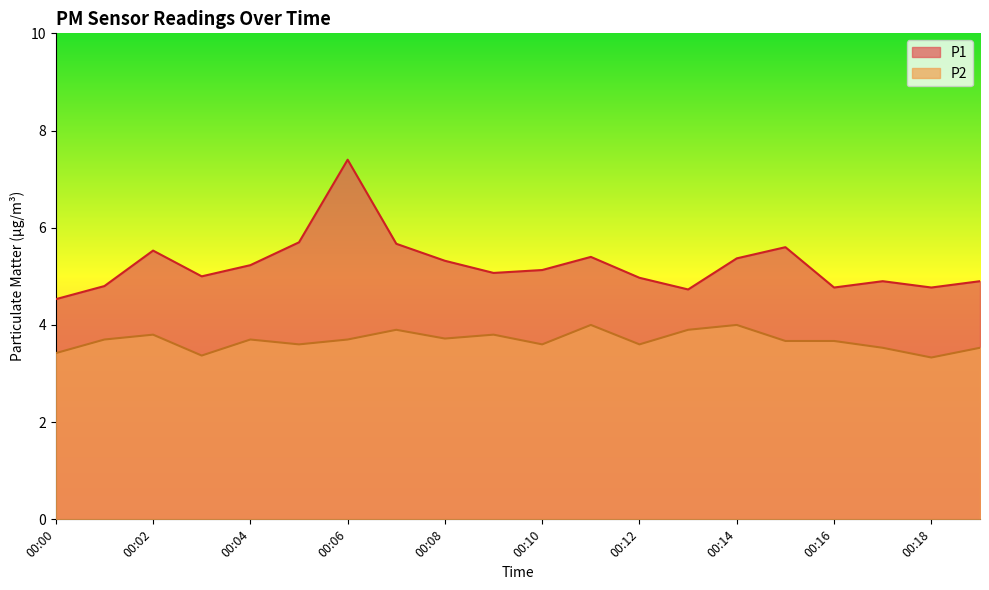

Reading right to left, list all the values displayed in this chart.

P1: 00:19=4.9	00:18=4.8	00:17=4.9	00:16=4.8	00:15=5.6	00:14=5.4	00:13=4.7	00:12=5.0	00:11=5.4	00:10=5.1	00:09=5.1	00:08=5.3	00:07=5.7	00:06=7.4	00:05=5.7	00:04=5.2	00:03=5.0	00:02=5.5	00:01=4.8	00:00=4.5
P2: 00:19=3.5	00:18=3.3	00:17=3.5	00:16=3.7	00:15=3.7	00:14=4.0	00:13=3.9	00:12=3.6	00:11=4.0	00:10=3.6	00:09=3.8	00:08=3.7	00:07=3.9	00:06=3.7	00:05=3.6	00:04=3.7	00:03=3.4	00:02=3.8	00:01=3.7	00:00=3.4